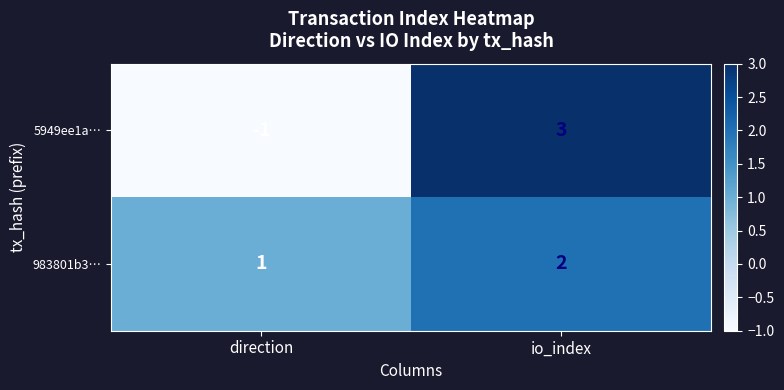

Which series has the largest total across all categories?

983801b3…